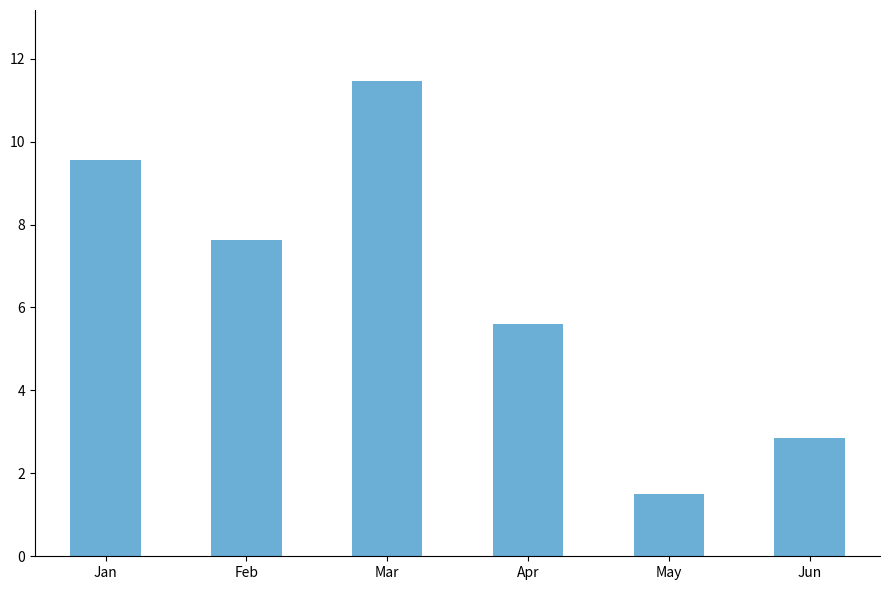

How many data points are less than 7?

3